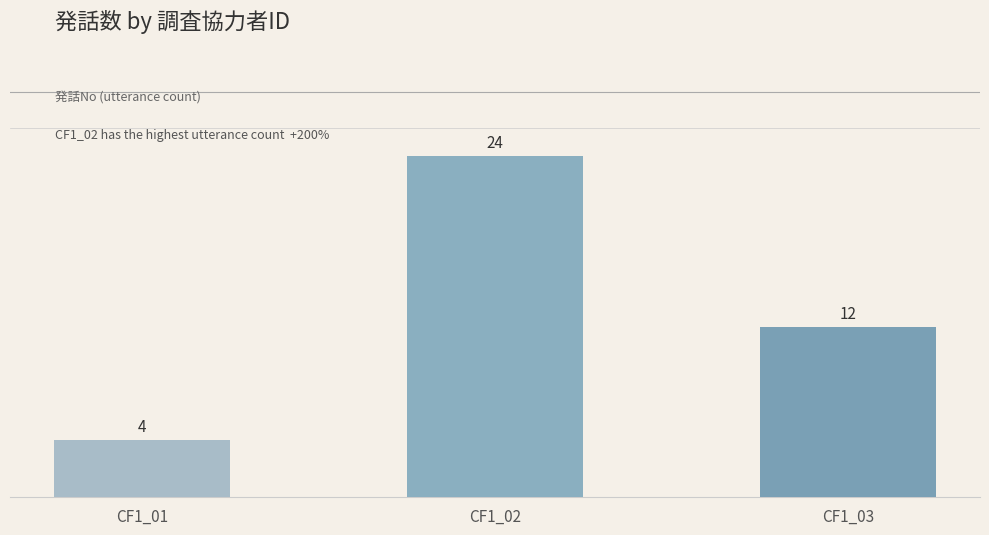

What is the sum of all values?

40